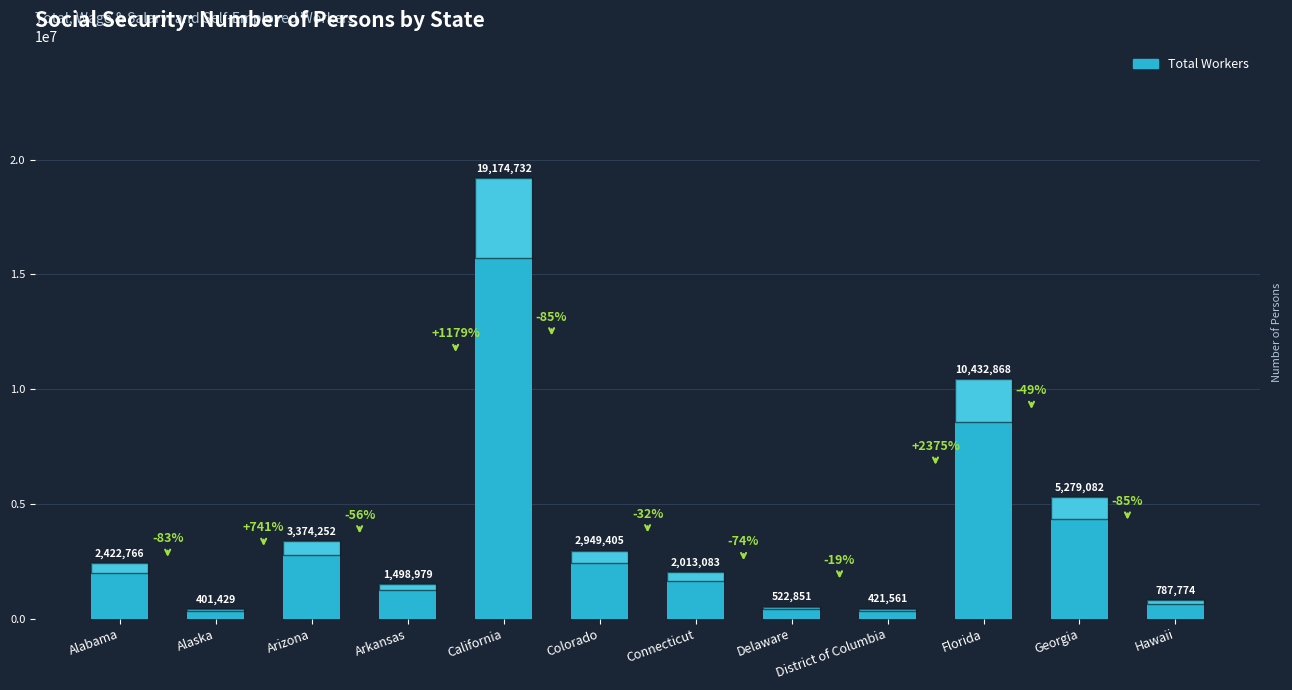

Is it true that the value at Delaware is 522851?

True